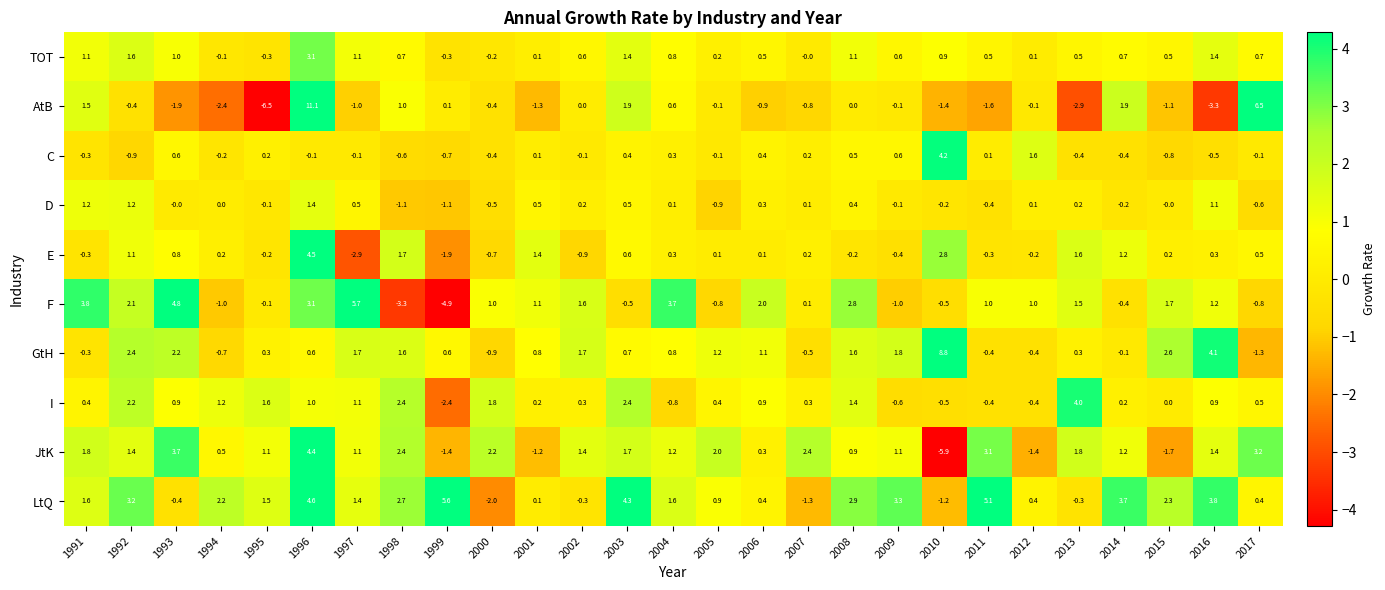

What is the maximum value shown in the chart?

11.1